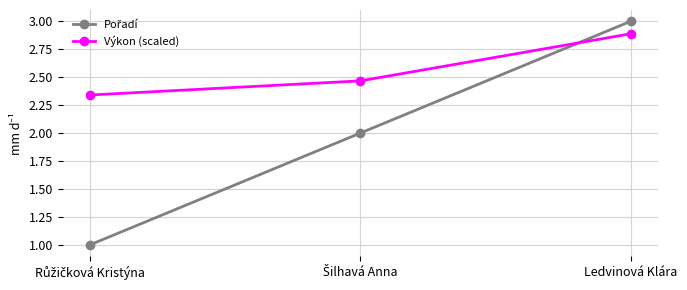

How many distinct data groups are displayed?

2